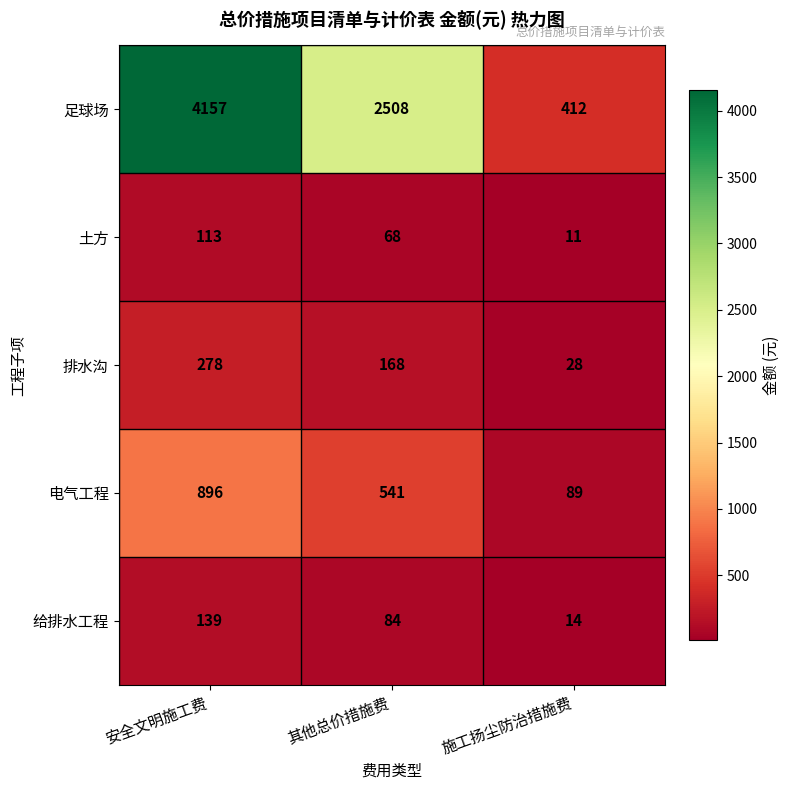

Reading right to left, extract all data points from this chart.

足球场: 412	2508	4157
土方: 11	68	113
排水沟: 28	168	278
电气工程: 89	541	896
给排水工程: 14	84	139